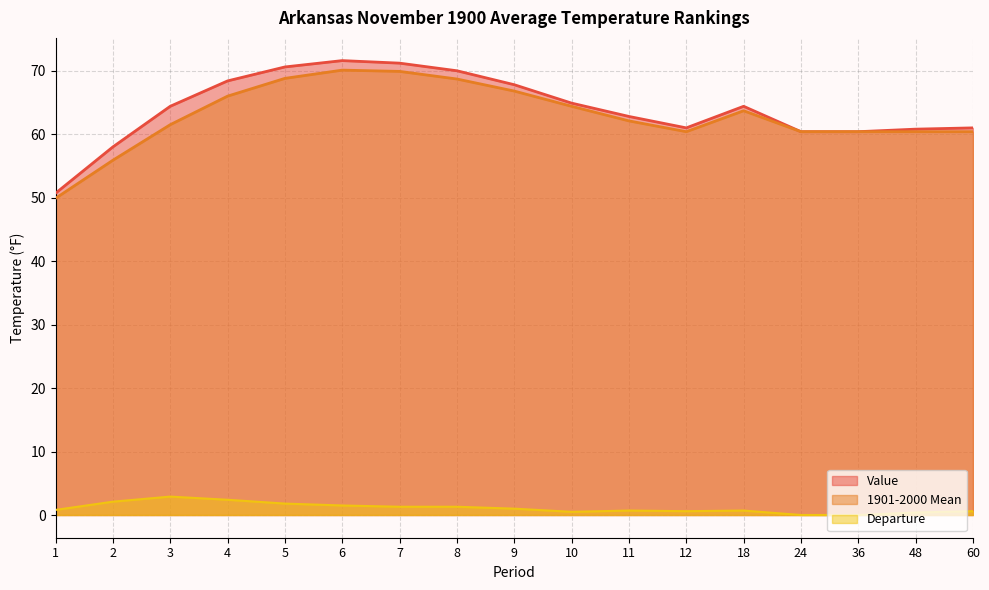

Is the value of Value at 6 greater than the value of Departure at 10?

Yes